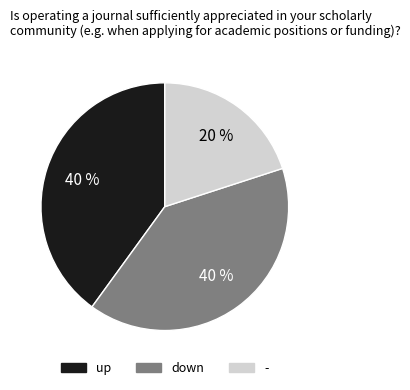

Is there a majority slice in this chart?

No